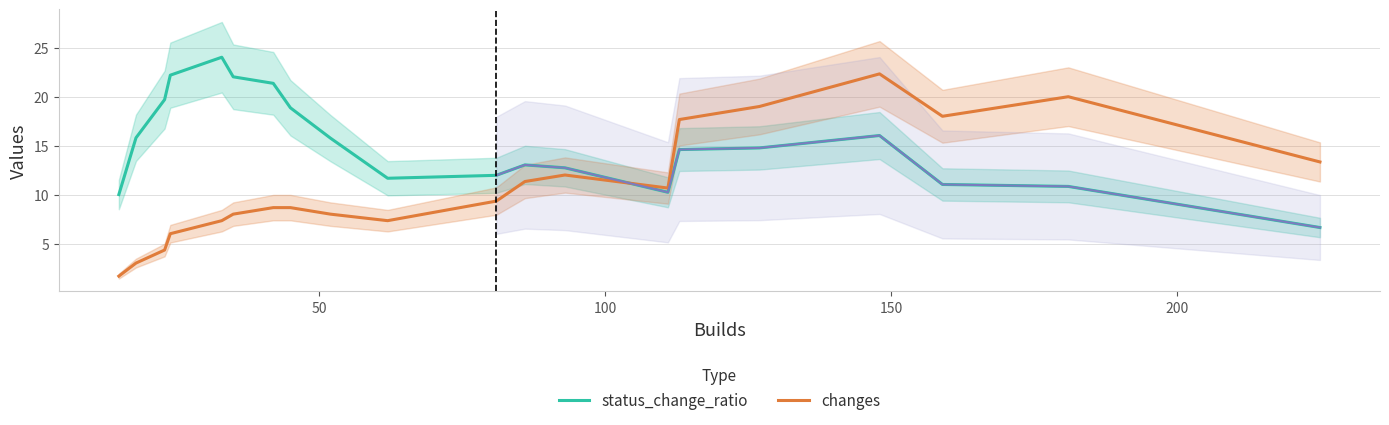

Does the chart display data point markers on the line(s)?

No